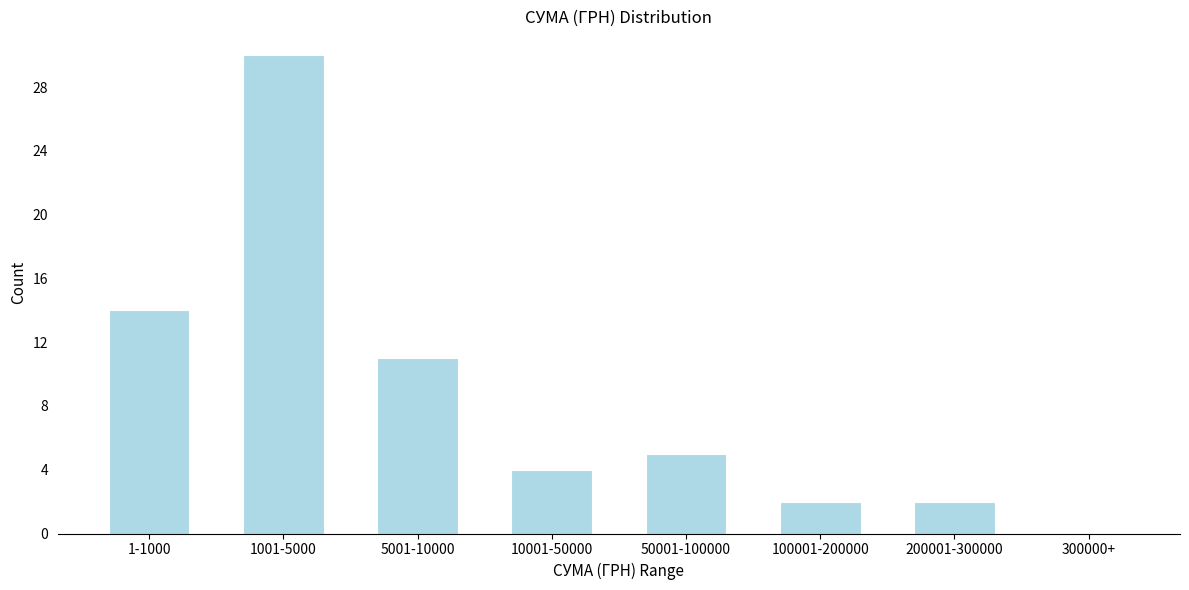

Reading right to left, list all the values displayed in this chart.

300000+=0	200001-300000=2	100001-200000=2	50001-100000=5	10001-50000=4	5001-10000=11	1001-5000=30	1-1000=14